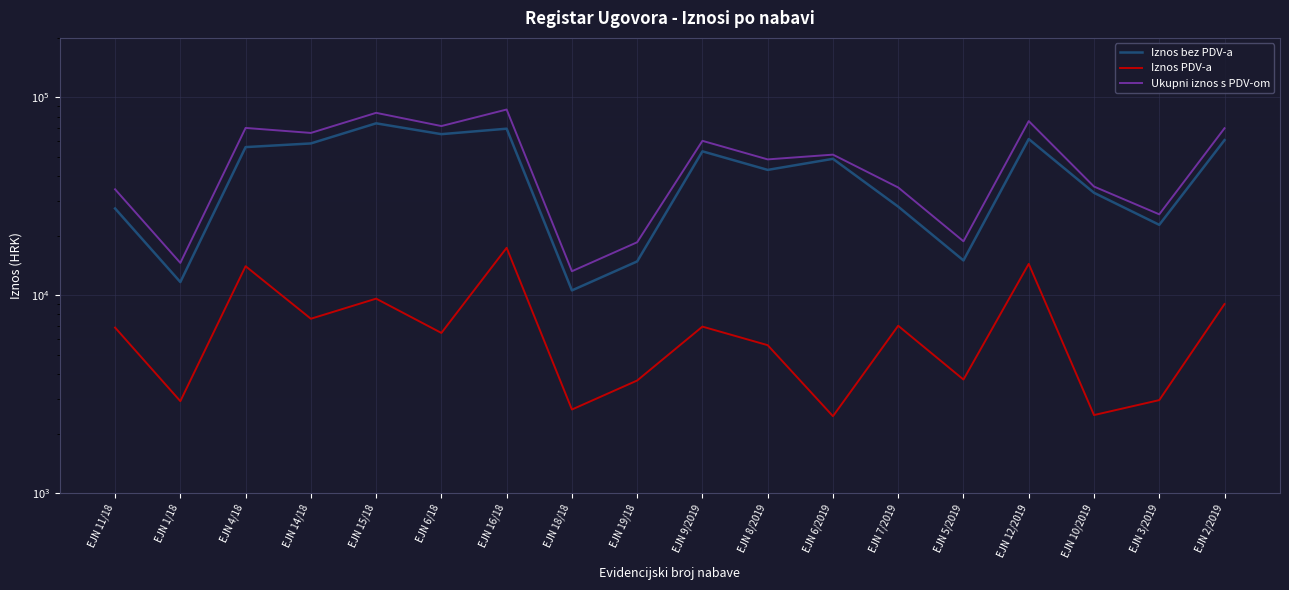

What is the label of the 5th point from the right?

EJN 5/2019